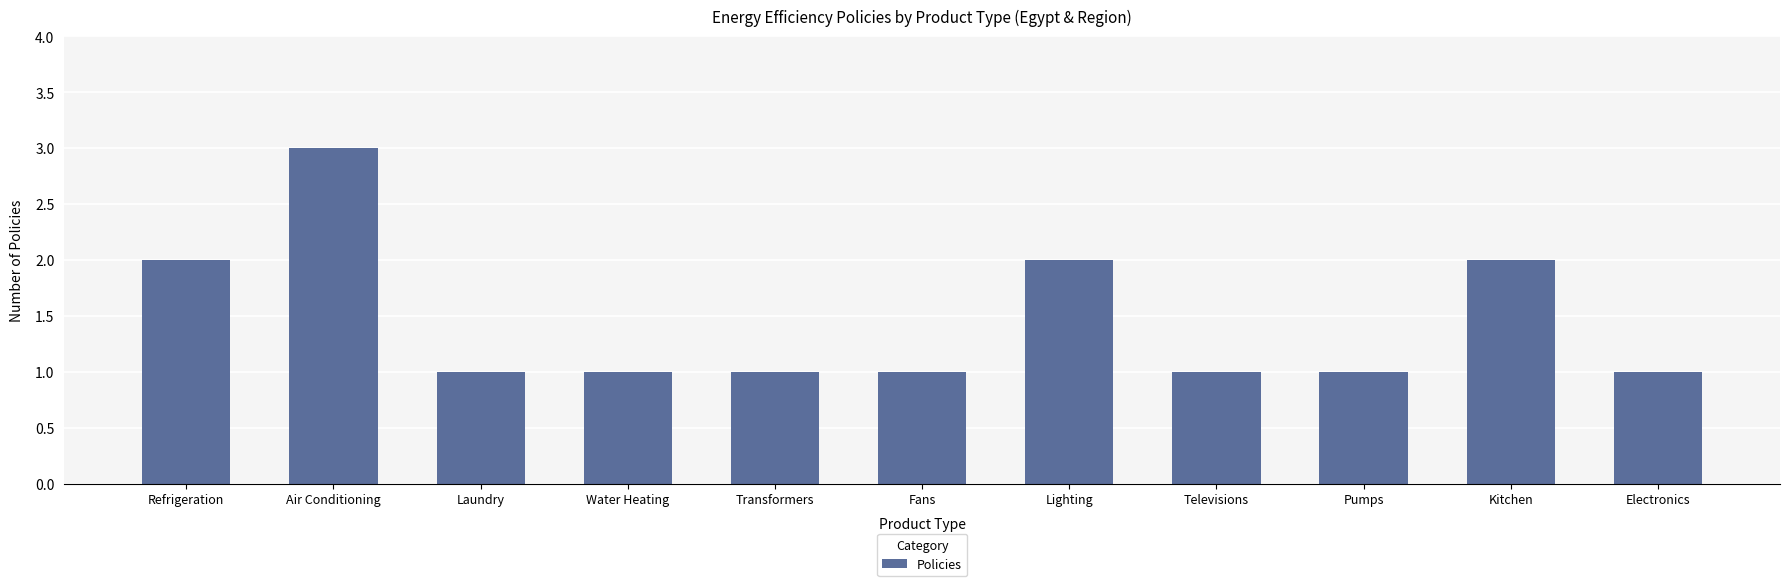

What is the ratio of the value at Water Heating to the value at Electronics?

1.0